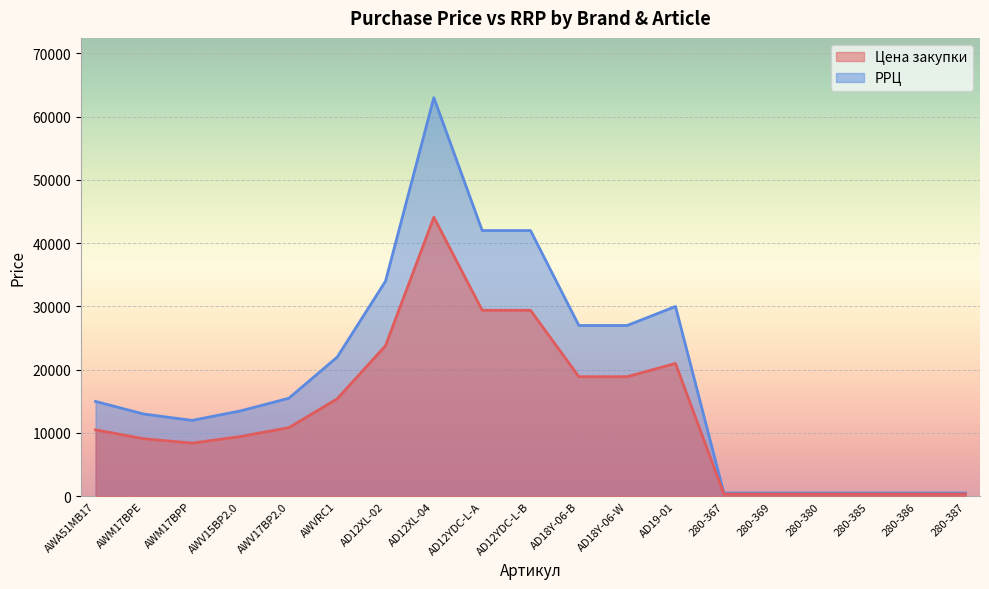

How many lines are shown in the chart?

2